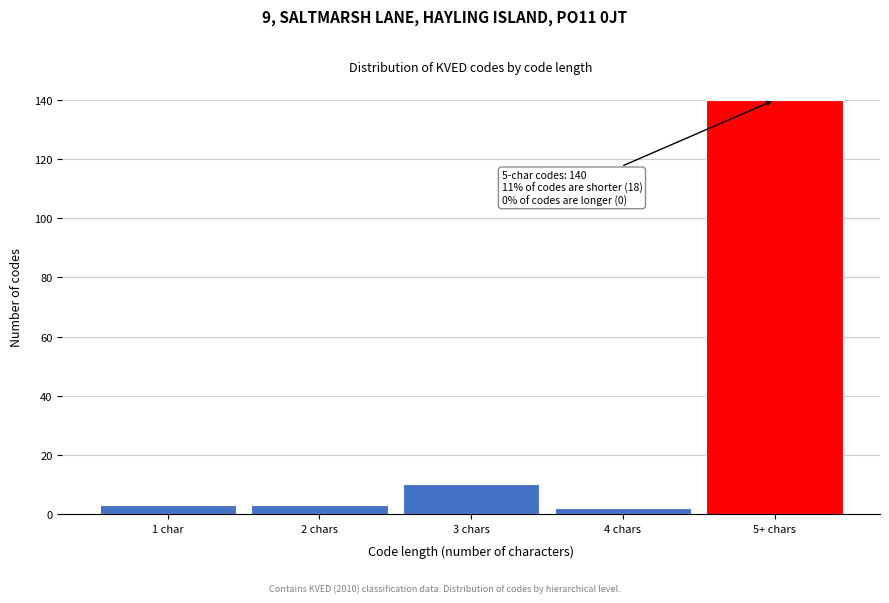

Reading left to right, extract all data points from this chart.

1 char=3	2 chars=3	3 chars=10	4 chars=2	5+ chars=140